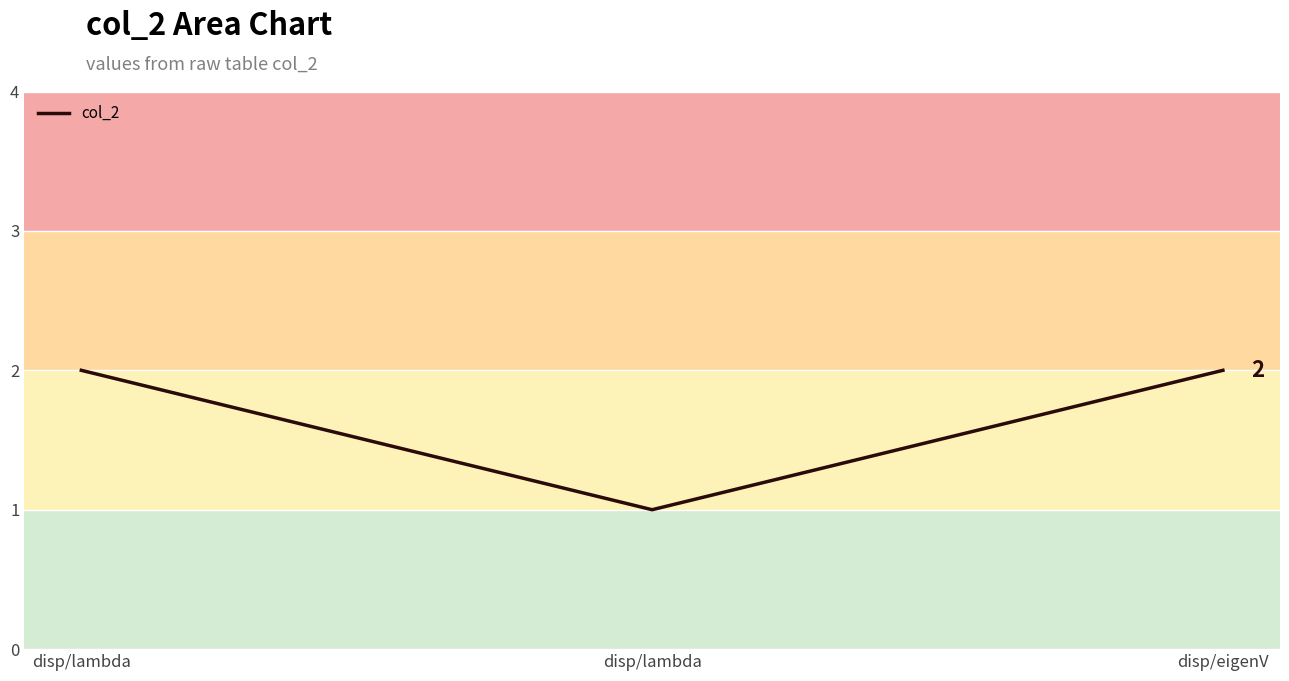

How many lines are shown in the chart?

1